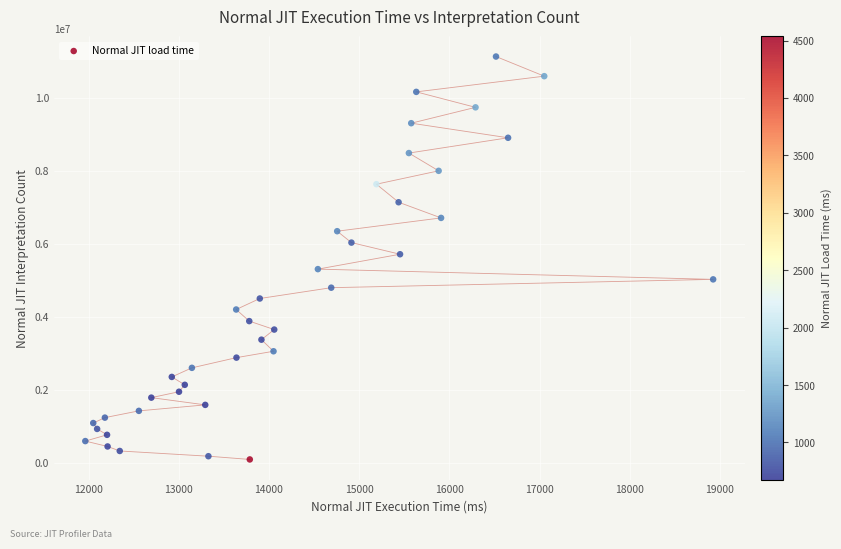

What is the range of Y values (max minus min)?

11038918